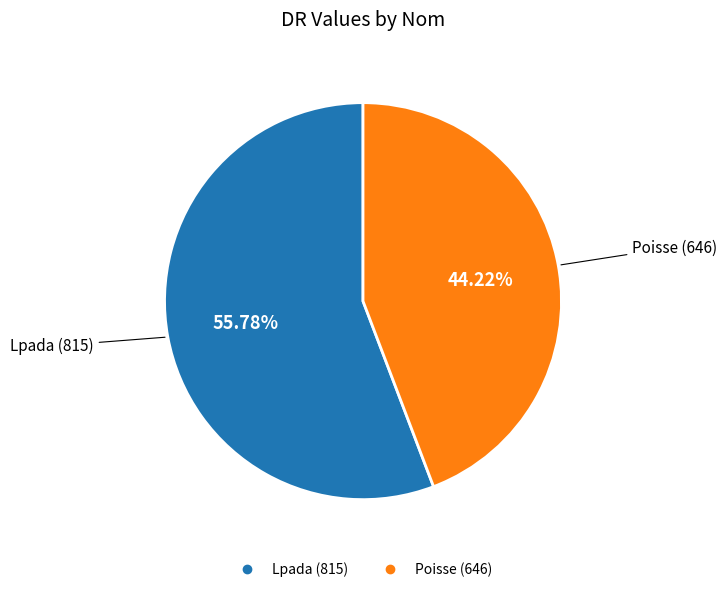

What is the majority slice?

Lpada